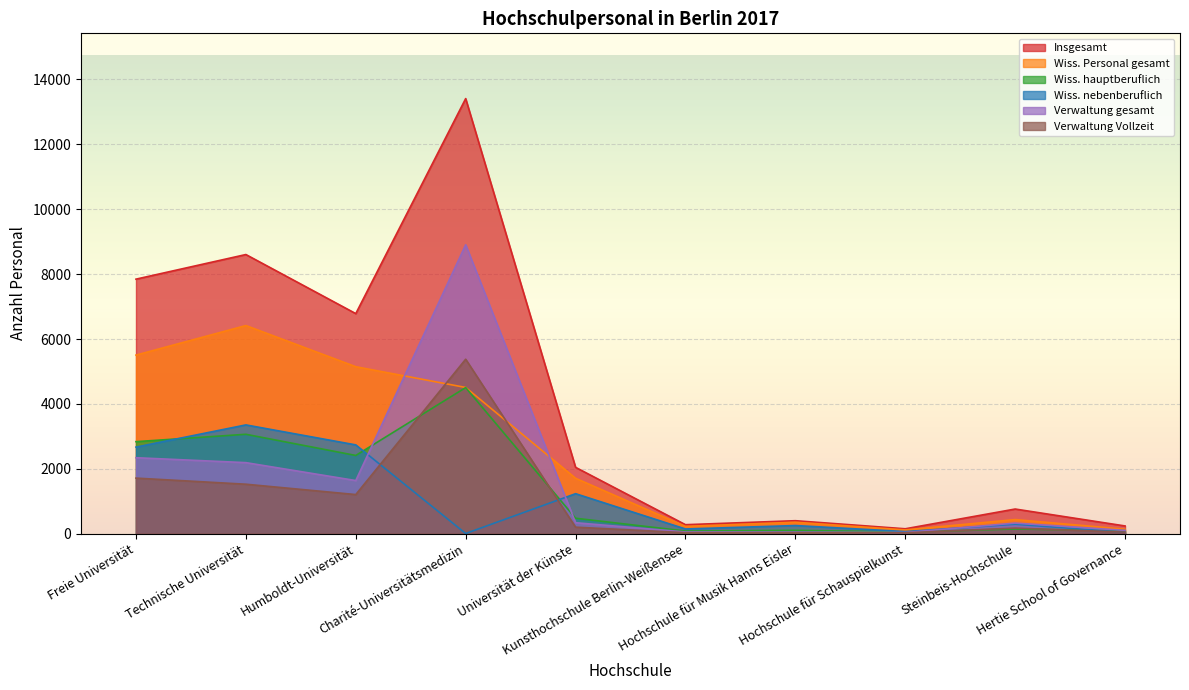

True or false: Wiss. hauptberuflich has a value of 143 at Steinbeis-Hochschule.

True